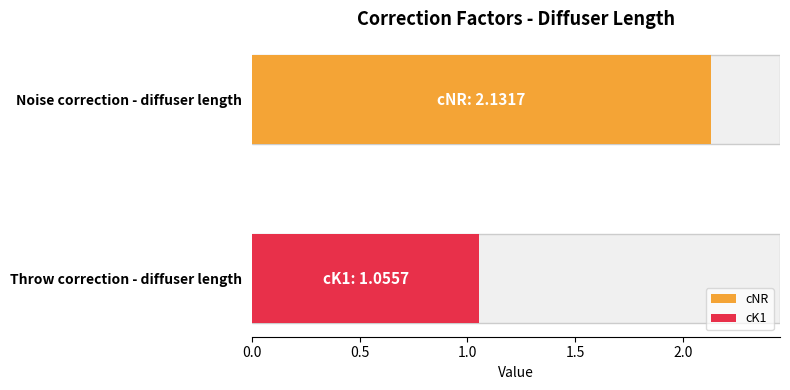

What is the minimum value shown in the chart?

1.1